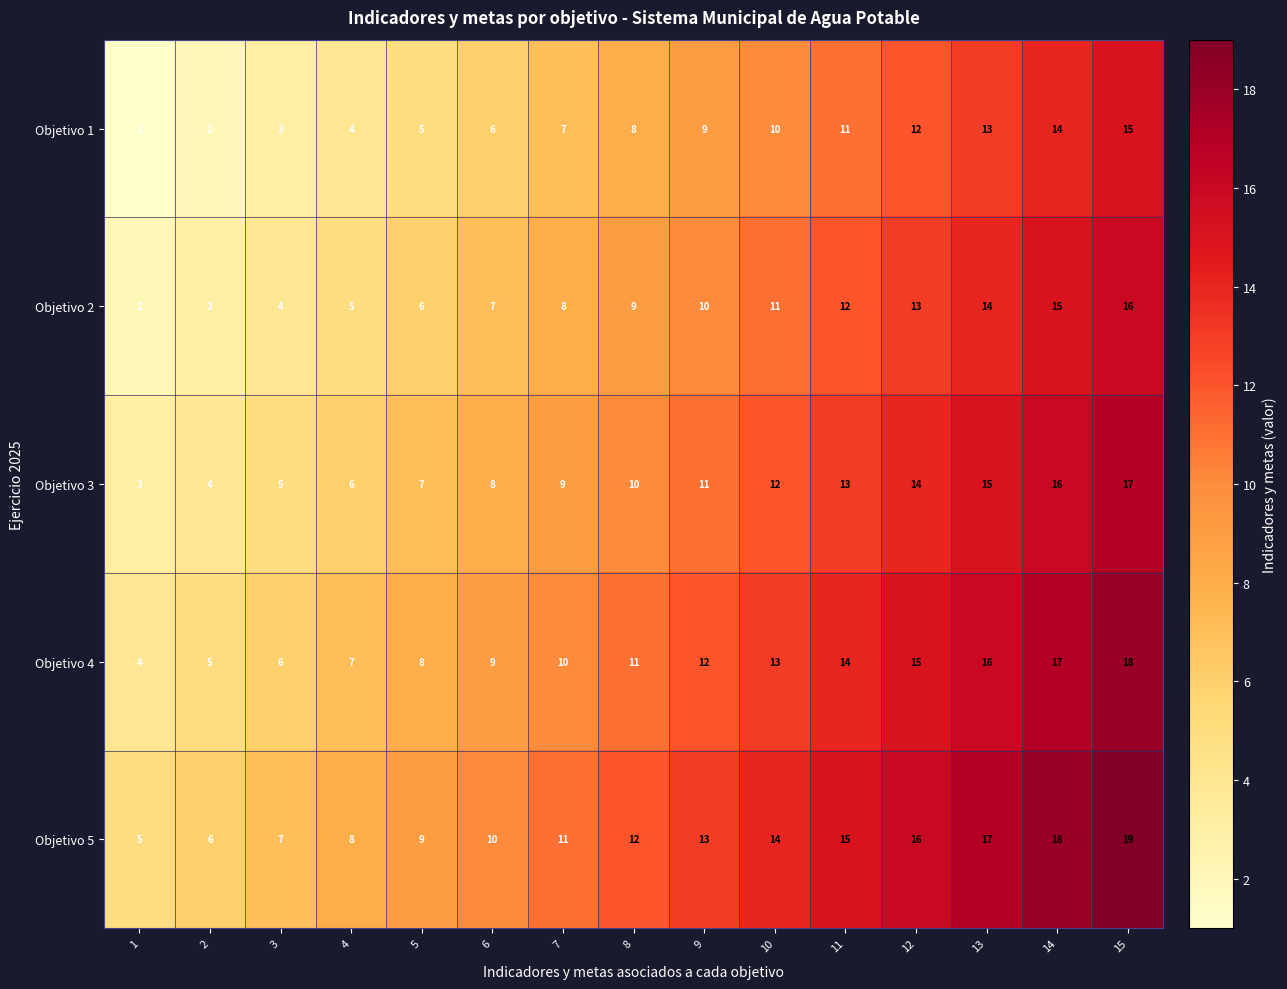

How many distinct data groups are displayed?

5